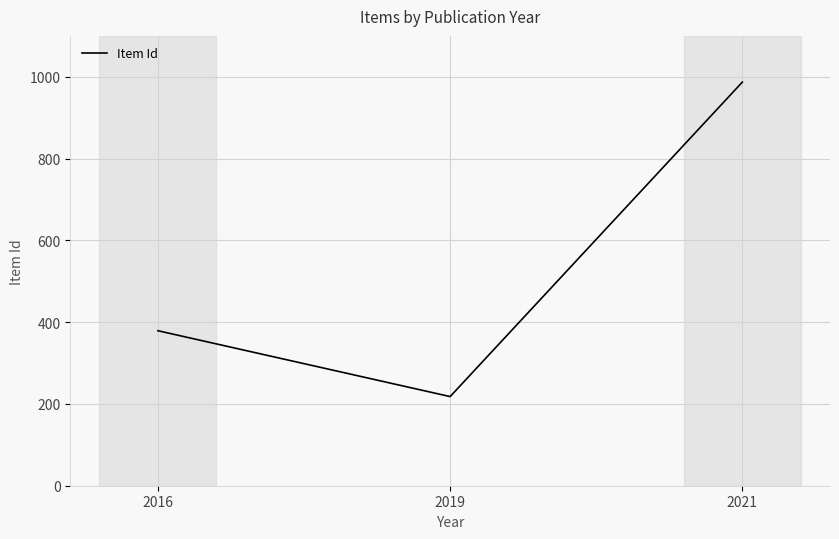

What value does the data have at 2021, to the nearest 100?

1000